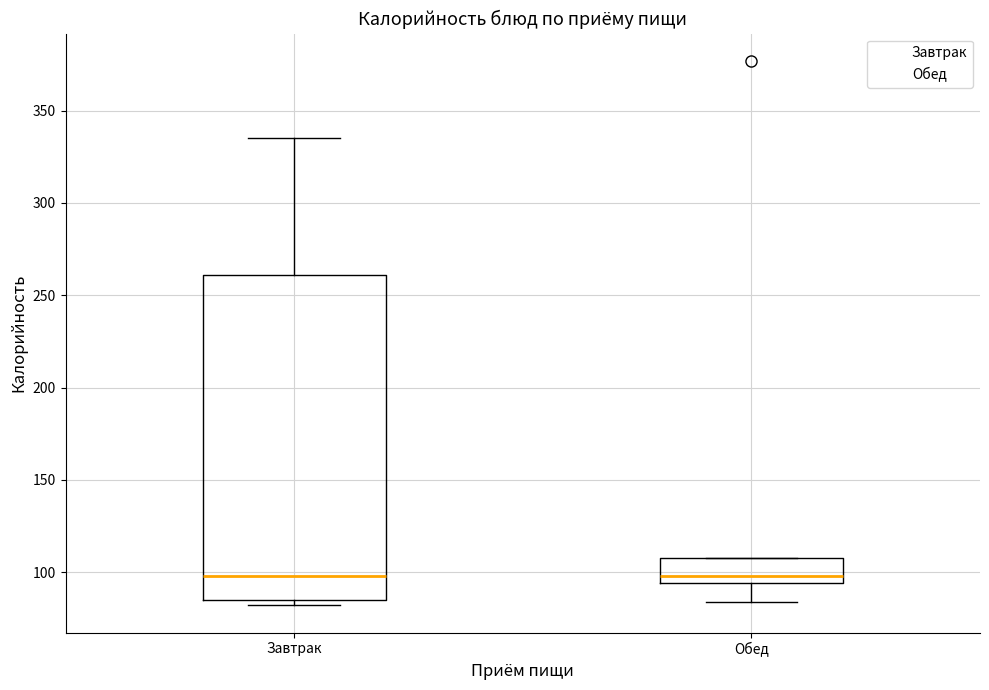

Reading left to right, transcribe this box plot: for each box, give where its median line is, the range the box spans, and where its two whiskers end, as read against the y-axis. The values are not printed on the chart, so give them approximately, as read against the axis.

Завтрак: median 100, box 85 to 260, whiskers 80 to 335
Обед: median 100, box 95 to 110, whiskers 85 to 110